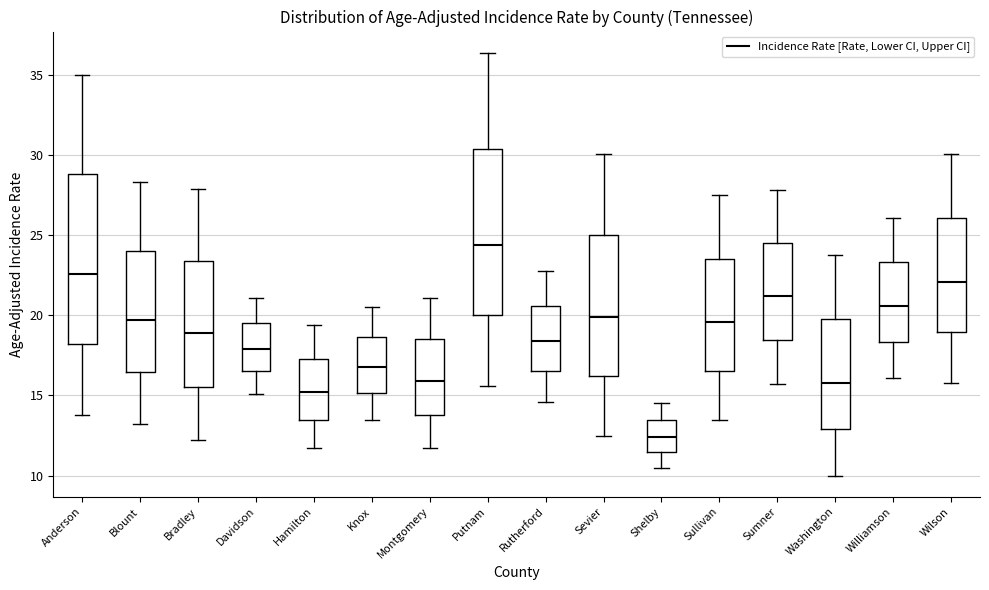

Reading left to right, transcribe this box plot: for each box, give where its median line is, the range the box spans, and where its two whiskers end, as read against the y-axis. The values are not printed on the chart, so give them approximately, as read against the axis.

Anderson: median 22.5, box 18.0 to 29.0, whiskers 14.0 to 35.0
Blount: median 19.5, box 16.5 to 24.0, whiskers 13.0 to 28.5
Bradley: median 19.0, box 15.5 to 23.5, whiskers 12.0 to 28.0
Davidson: median 18.0, box 16.5 to 19.5, whiskers 15.0 to 21.0
Hamilton: median 15.0, box 13.5 to 17.5, whiskers 11.5 to 19.5
Knox: median 17.0, box 15.0 to 18.5, whiskers 13.5 to 20.5
Montgomery: median 16.0, box 14.0 to 18.5, whiskers 11.5 to 21.0
Putnam: median 24.5, box 20.0 to 30.5, whiskers 15.5 to 36.5
Rutherford: median 18.5, box 16.5 to 20.5, whiskers 14.5 to 23.0
Sevier: median 20.0, box 16.0 to 25.0, whiskers 12.5 to 30.0
Shelby: median 12.5, box 11.5 to 13.5, whiskers 10.5 to 14.5
Sullivan: median 19.5, box 16.5 to 23.5, whiskers 13.5 to 27.5
Sumner: median 21.0, box 18.5 to 24.5, whiskers 15.5 to 28.0
Washington: median 16.0, box 13.0 to 20.0, whiskers 10.0 to 24.0
Williamson: median 20.5, box 18.5 to 23.5, whiskers 16.0 to 26.0
Wilson: median 22.0, box 19.0 to 26.0, whiskers 16.0 to 30.0